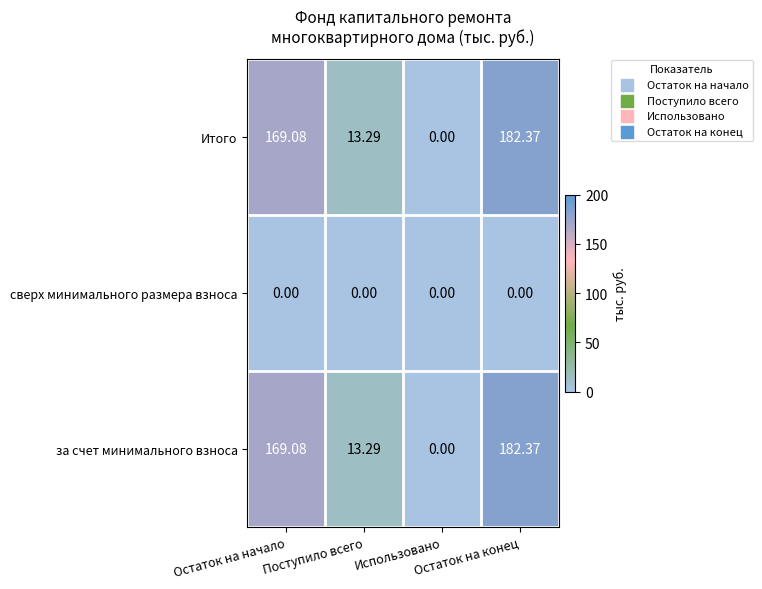

How many data points does each series have?

4